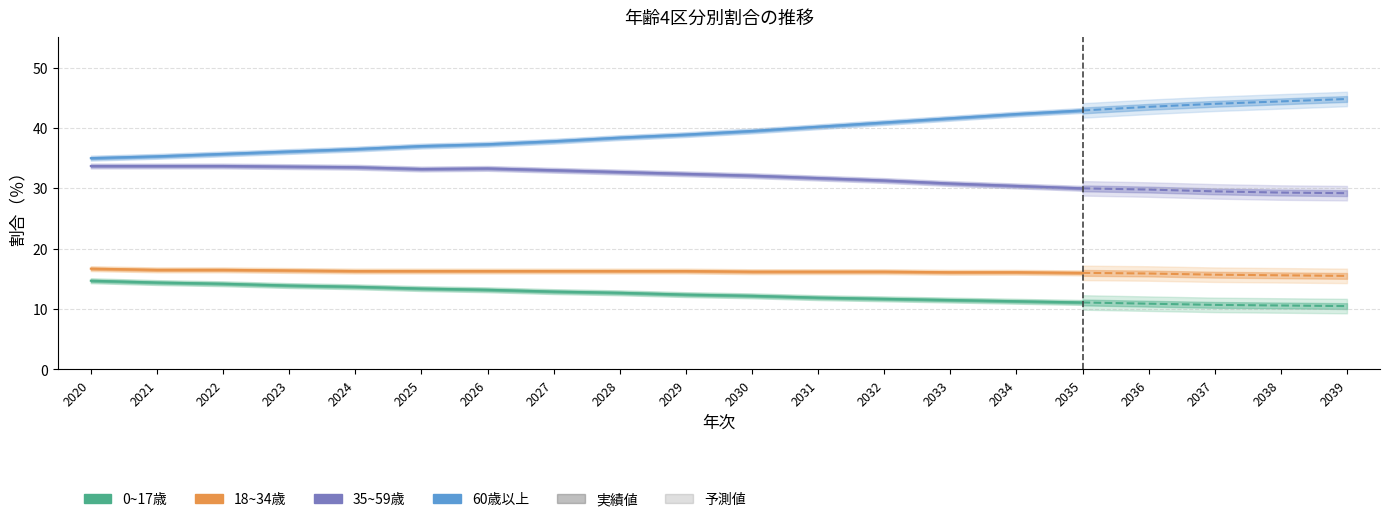

At 2032, list the series in order from largest to smallest.

60歳以上, 35~59歳, 18~34歳, 0~17歳